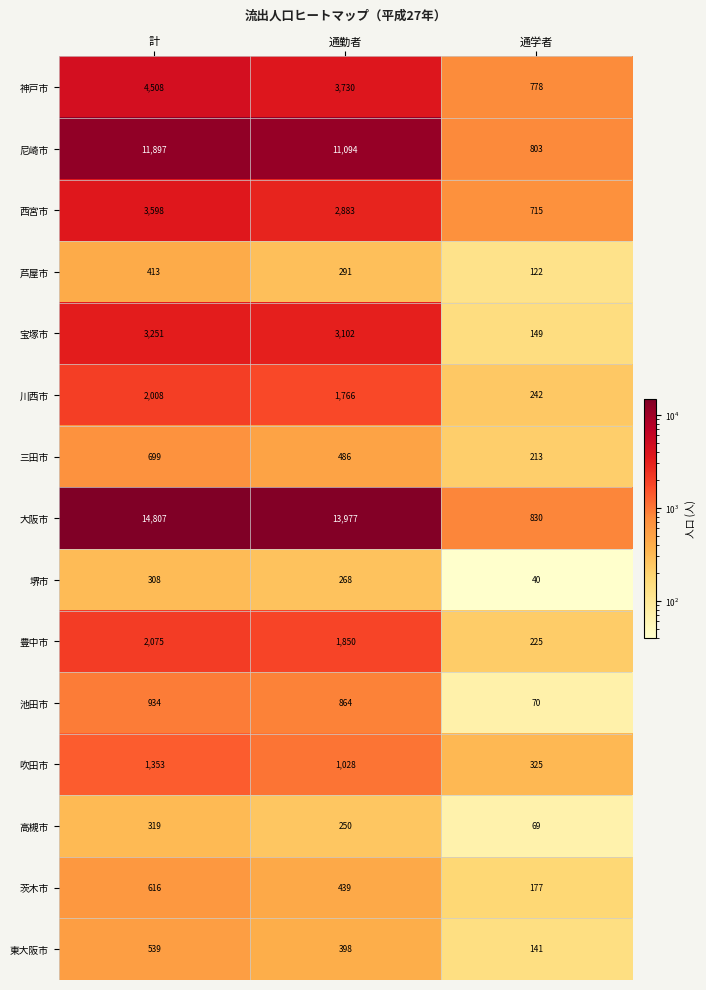

The value of 芦屋市 at 通勤者 is 291. True or false?

True